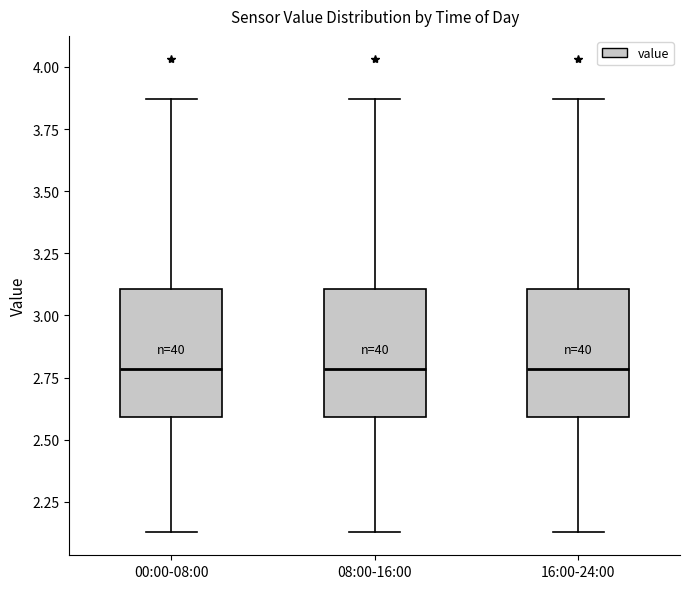

Reading left to right, read every box against the y-axis: the position of its median line, the range the box covers, and the ends of its whiskers. The values are not printed on the chart, so give them approximately, as read against the axis.

00:00-08:00: median 2.80, box 2.60 to 3.10, whiskers 2.15 to 3.85
08:00-16:00: median 2.80, box 2.60 to 3.10, whiskers 2.15 to 3.85
16:00-24:00: median 2.80, box 2.60 to 3.10, whiskers 2.15 to 3.85